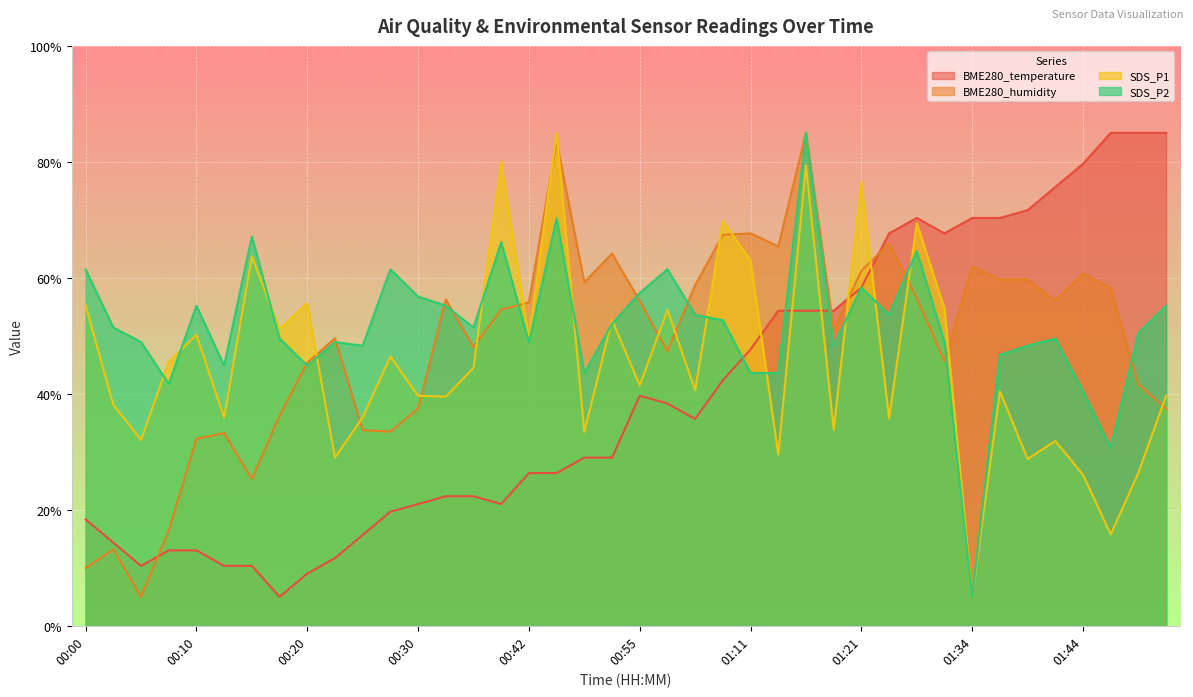

Where is the first local minimum for BME280_temperature?

00:05